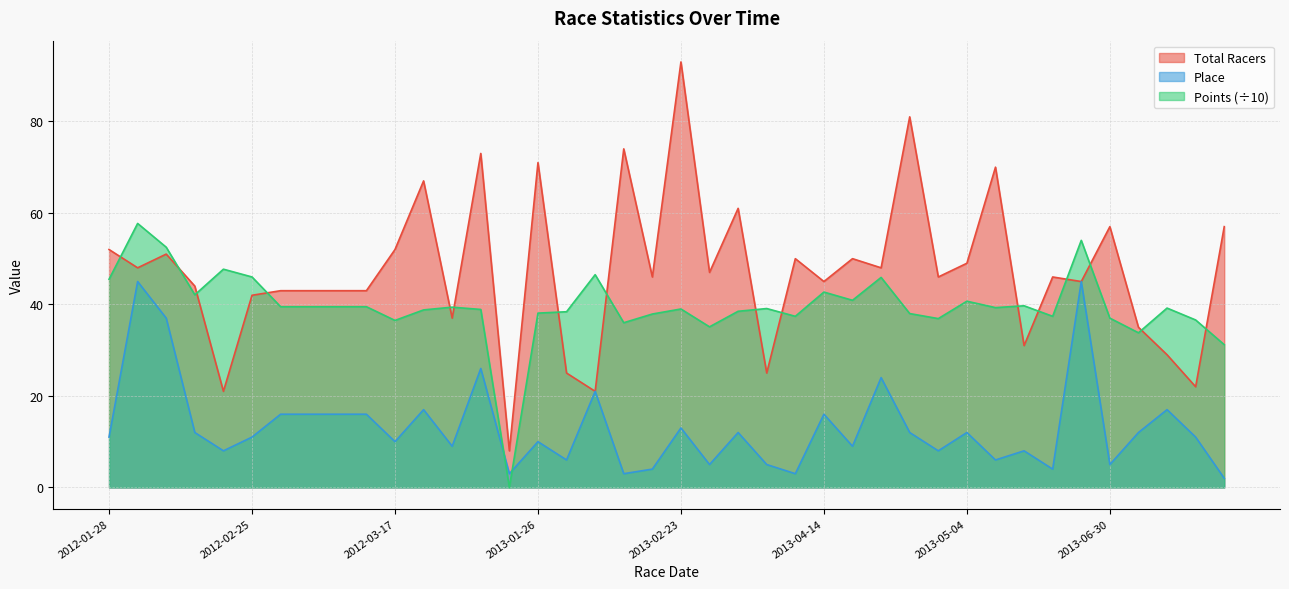

What is the approximate value of Points at 2013-02-23?

39.0